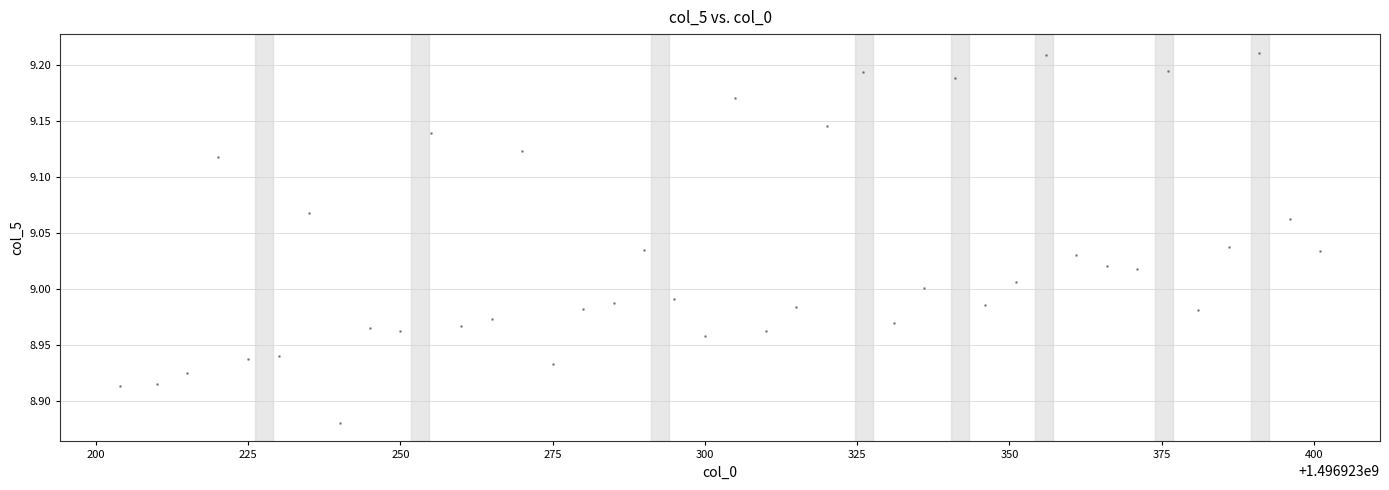

What is the range of X values (max minus min)?

197.0